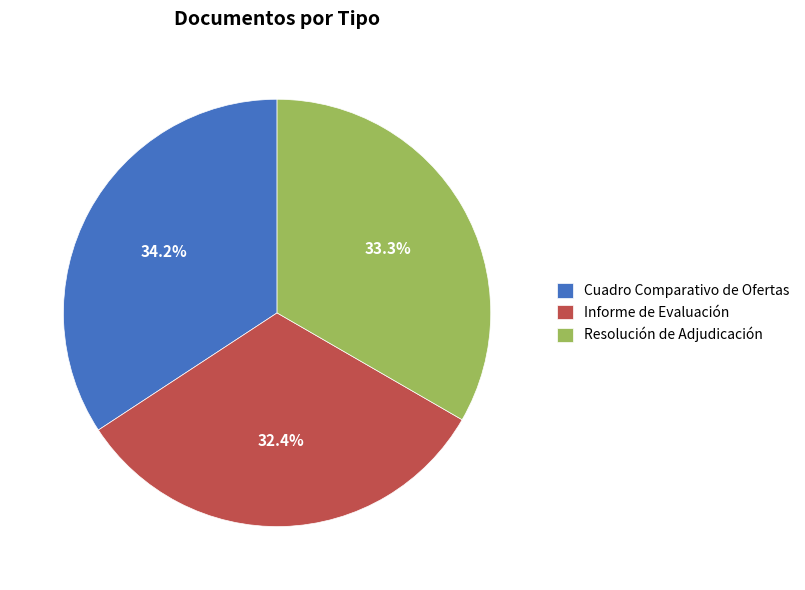

How many segments does this pie chart have?

3